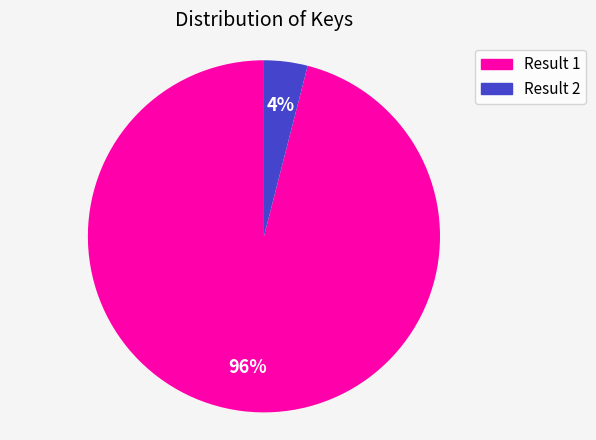

Does any single category account for the majority?

Yes